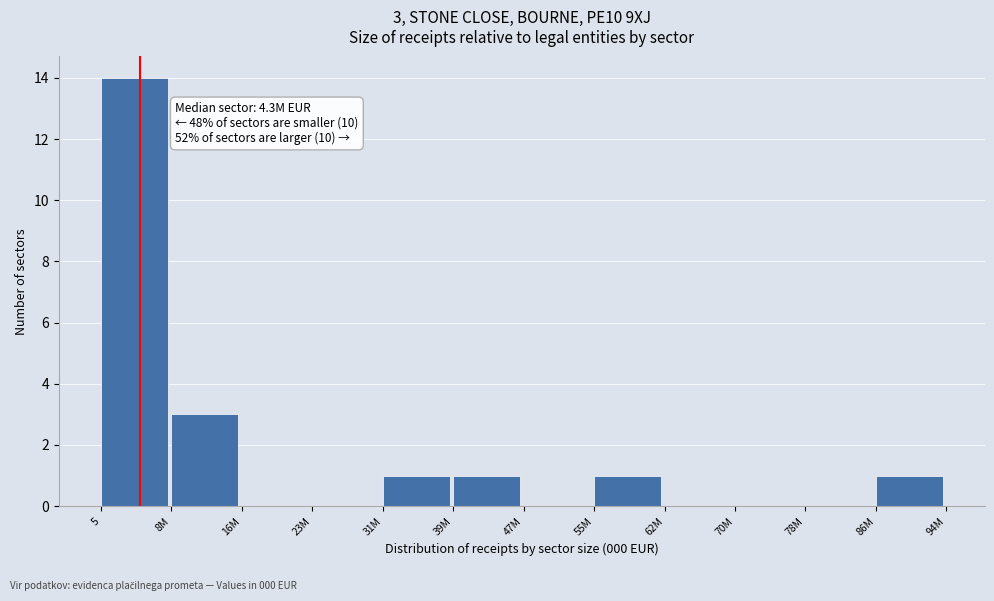

Reading right to left, list all the values displayed in this chart.

86M=1	78M=0	70M=0	62M=0	55M=1	47M=0	39M=1	31M=1	23M=0	16M=0	8M=3	5=14